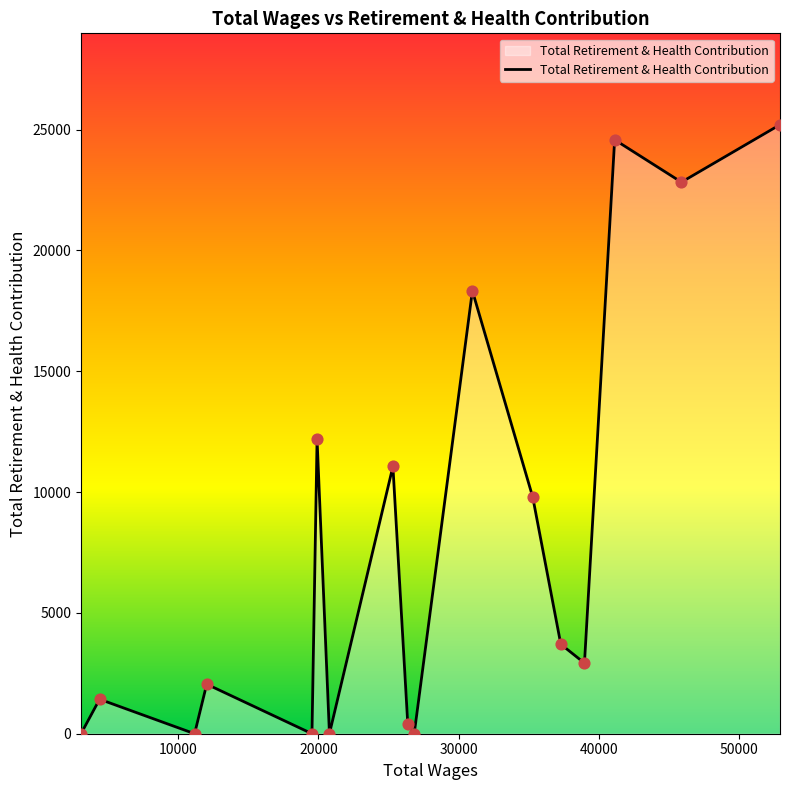

What is the difference between the maximum and minimum values?

25207